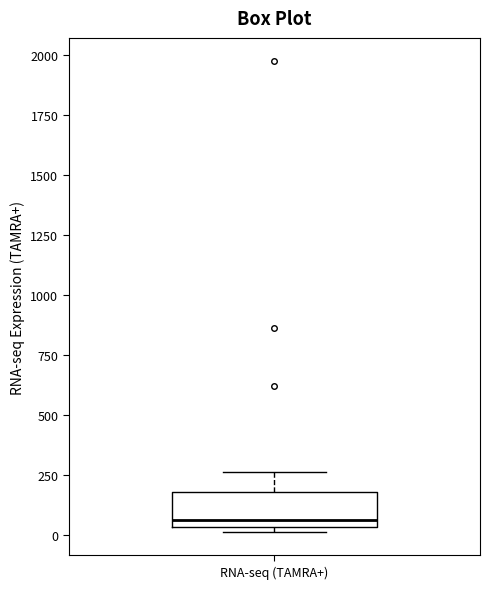

Read this box plot against the y-axis: the position of the median line, the range covered by the box, and the ends of both whiskers. The values are not printed on the chart, so give them approximately, as read against the axis.

median 50 (just above the box's lower edge), box 50 to 200, whiskers 0 to 250